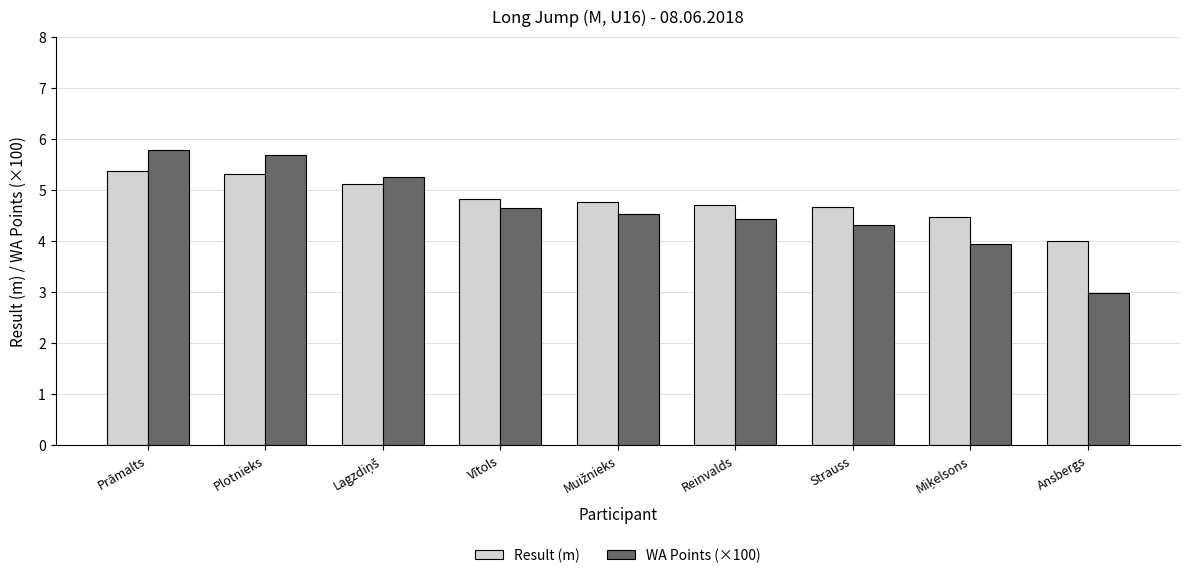

Is it true that Result (m) equals 4.0 at Ansbergs?

True